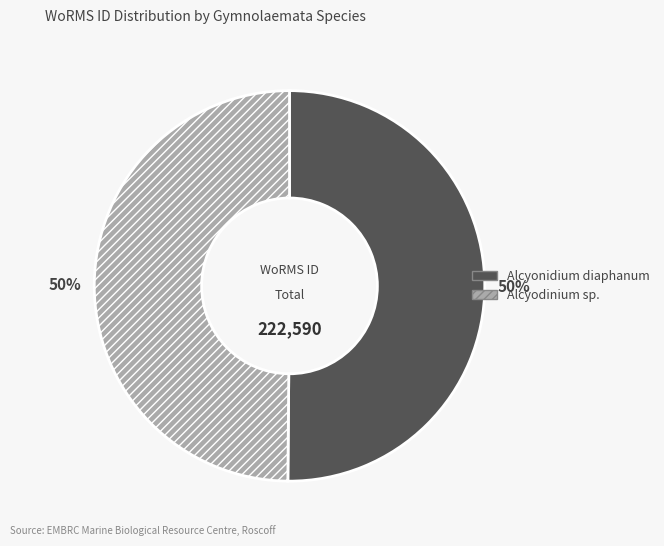

To the nearest percent, what is the average slice percentage?

50%